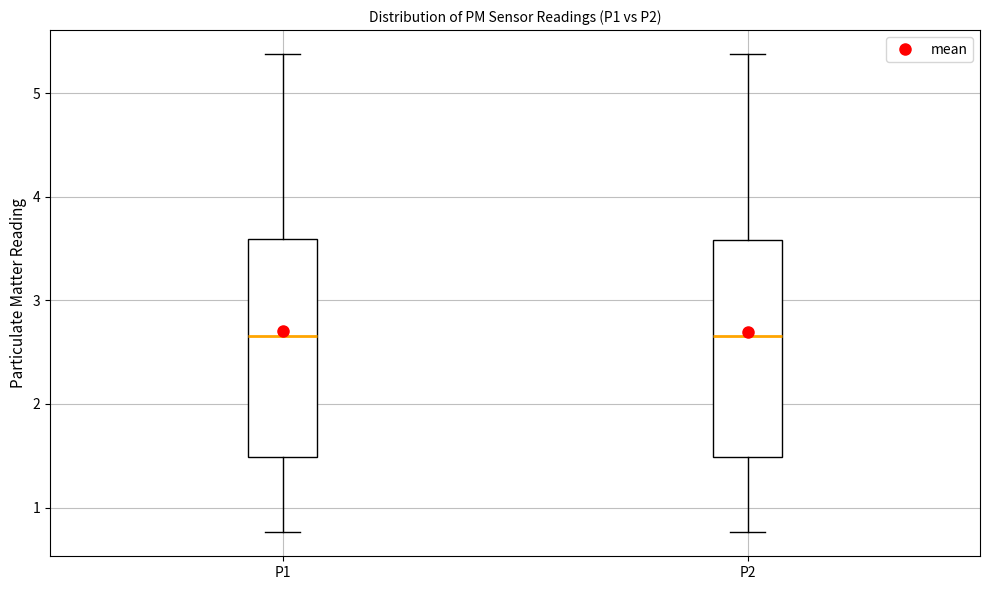

Reading left to right, transcribe this box plot: for each box, give where its median line is, the range the box spans, and where its two whiskers end, as read against the y-axis. The values are not printed on the chart, so give them approximately, as read against the axis.

P1: median 2.7, box 1.5 to 3.6, whiskers 0.8 to 5.4
P2: median 2.7, box 1.5 to 3.6, whiskers 0.8 to 5.4